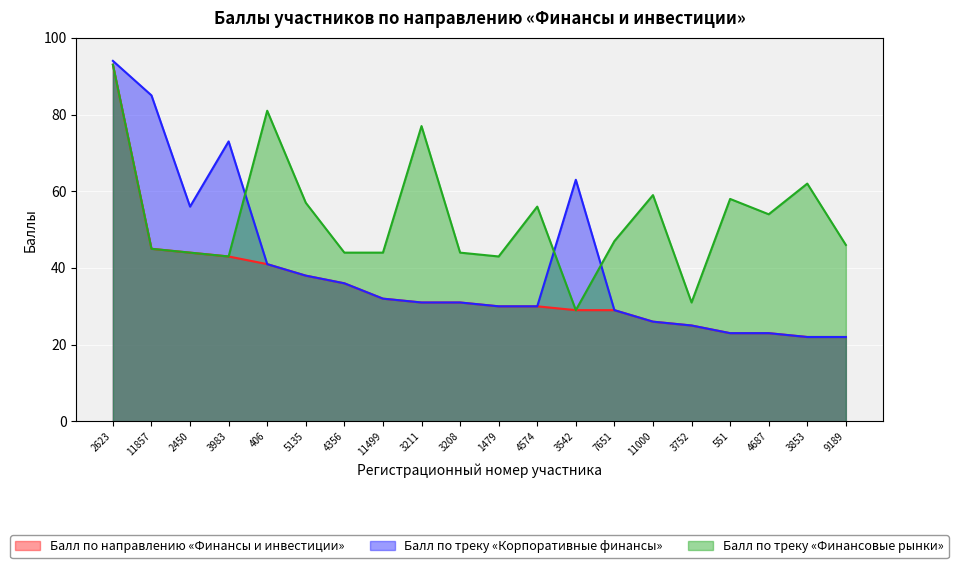

Is it true that Балл по направлению «Финансы и инвестиции» equals 31 at 3211?

True